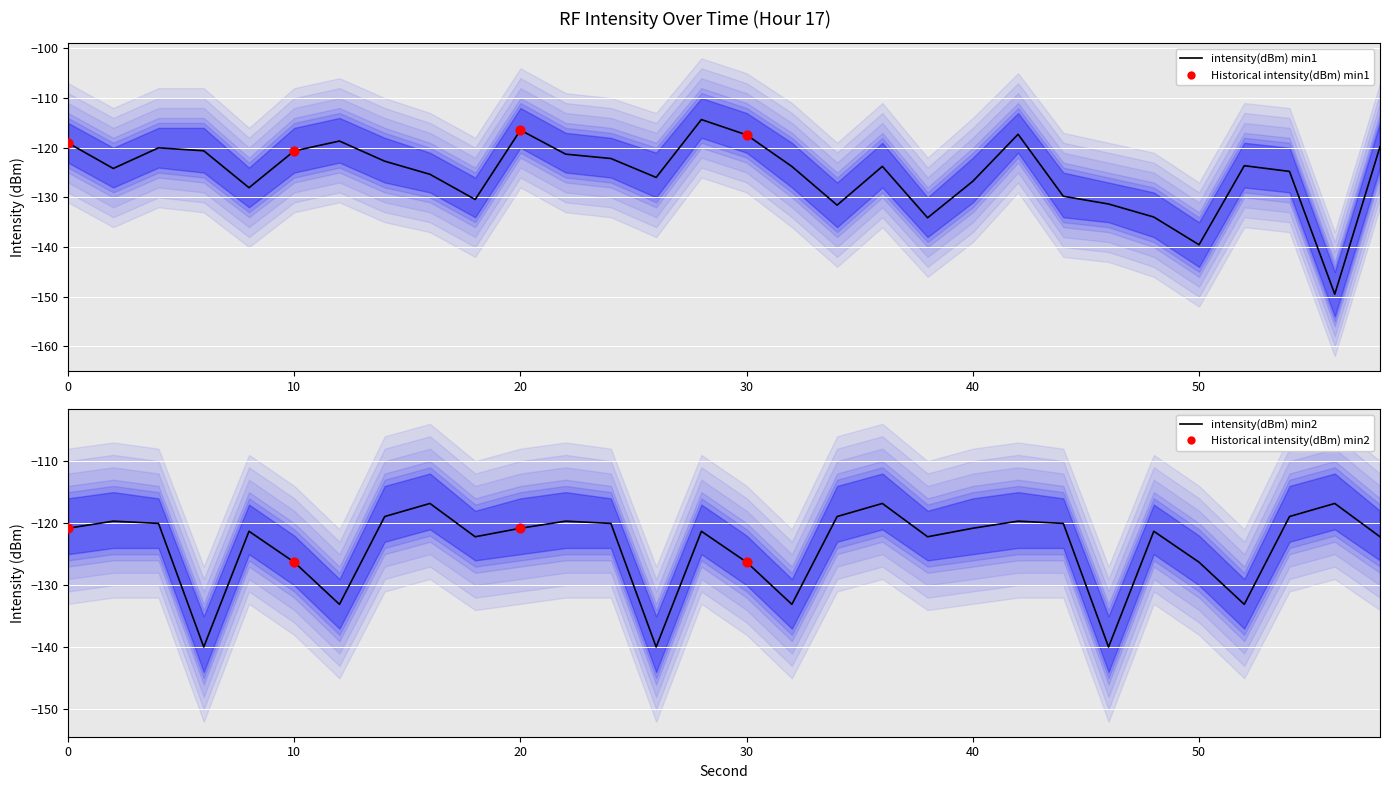

Which series has the widest spread of Y values?

intensity(dBm) min1_lower